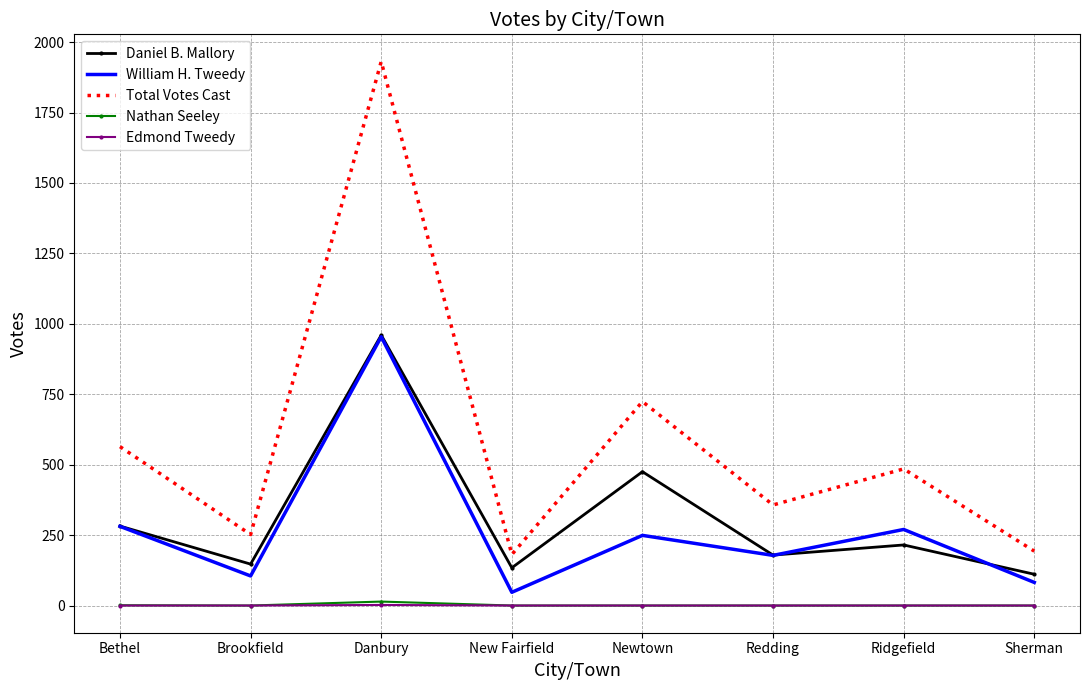

What is the spread (max minus min) of values at Danbury?

1929